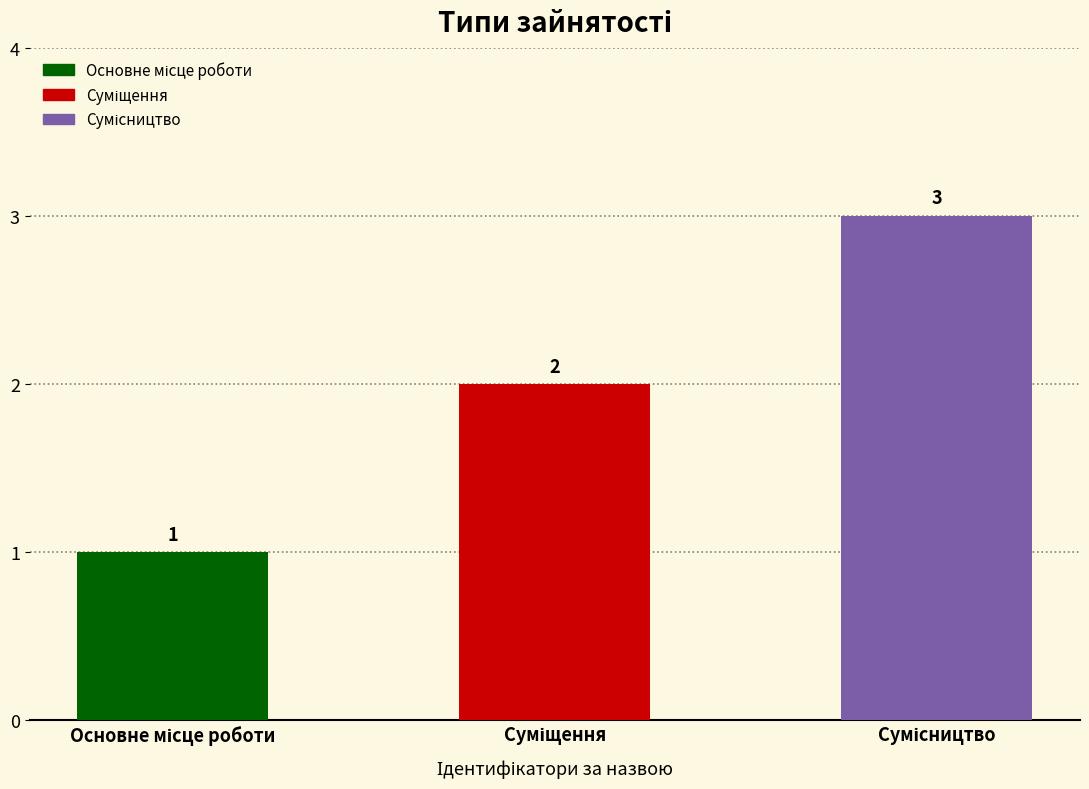

What is the greatest value displayed?

3